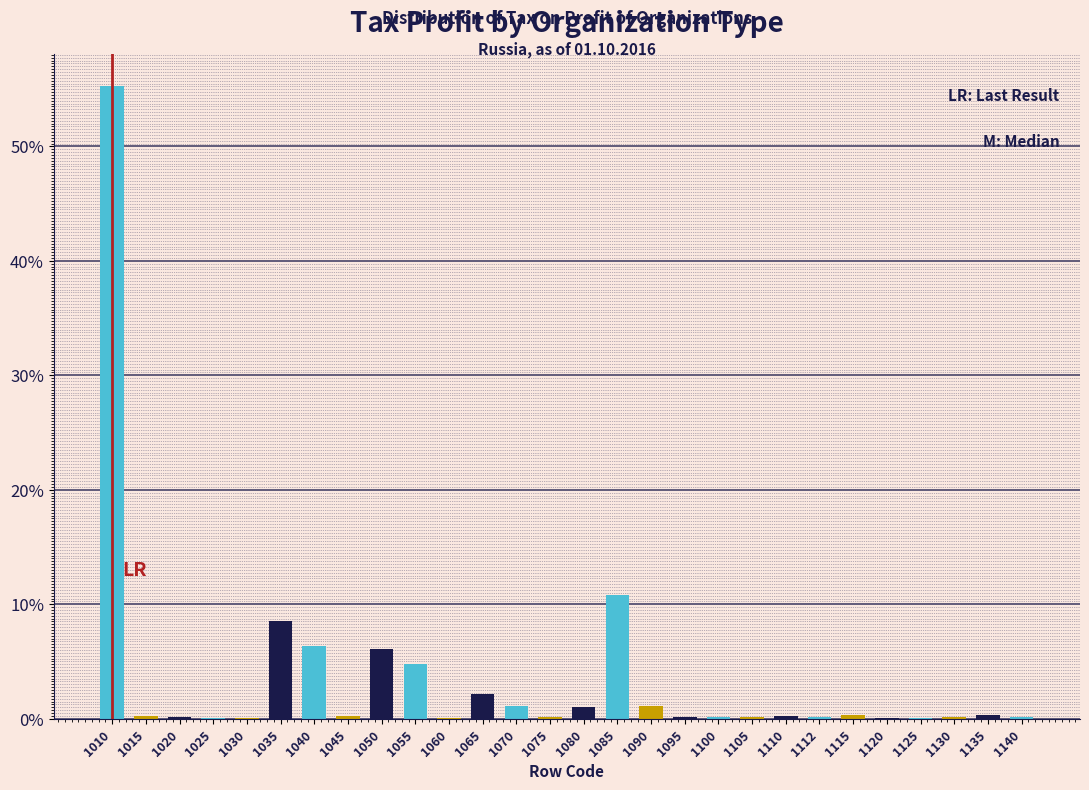

True or false: the data shows 1.8 at 1055.

False